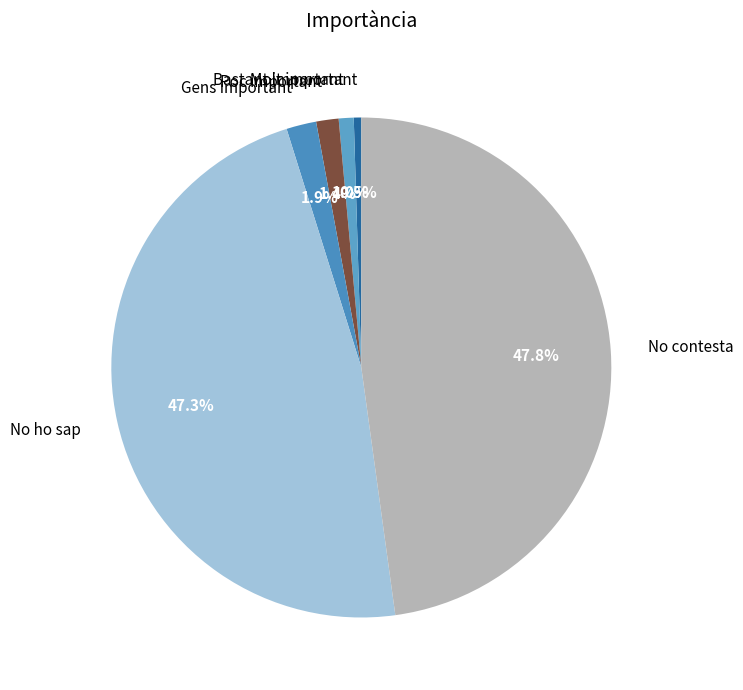

Count the number of slices in the pie.

6